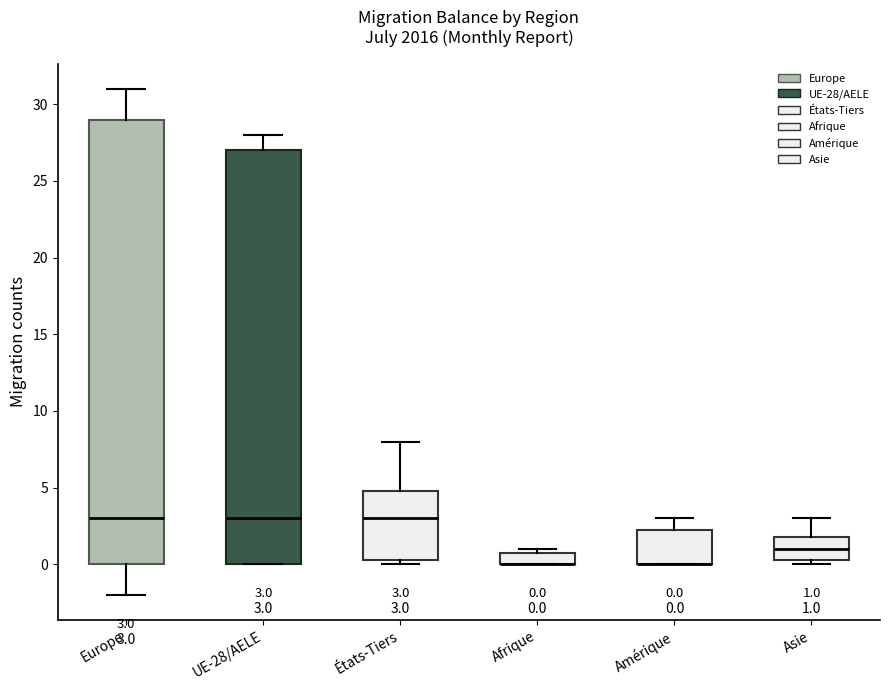

Comparing the boxes themselves (not the whiskers), which one is the tallest?

Europe